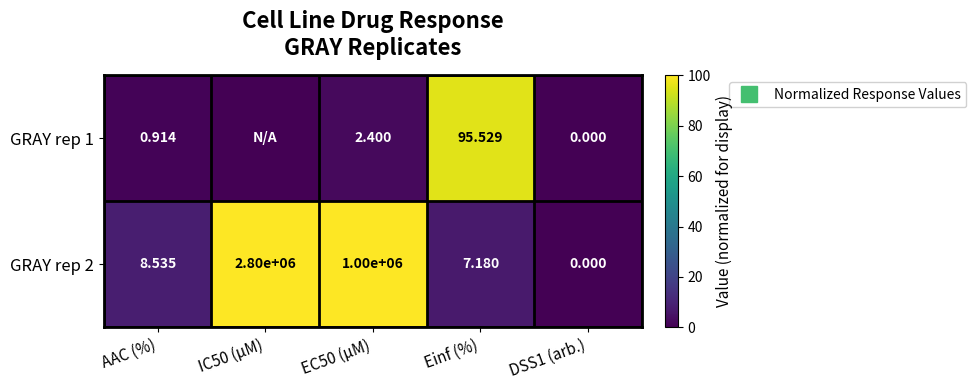

The GRAY rep 2 series shows 8.5 at AAC (%). True or false?

True